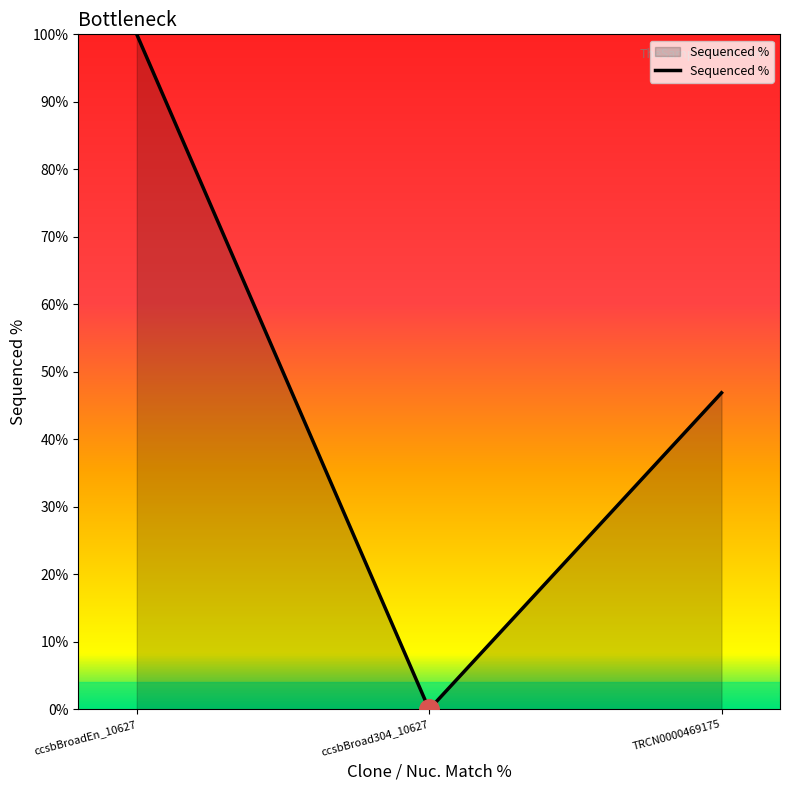

What is the approximate value at ccsbBroadEn_10627?

100.0